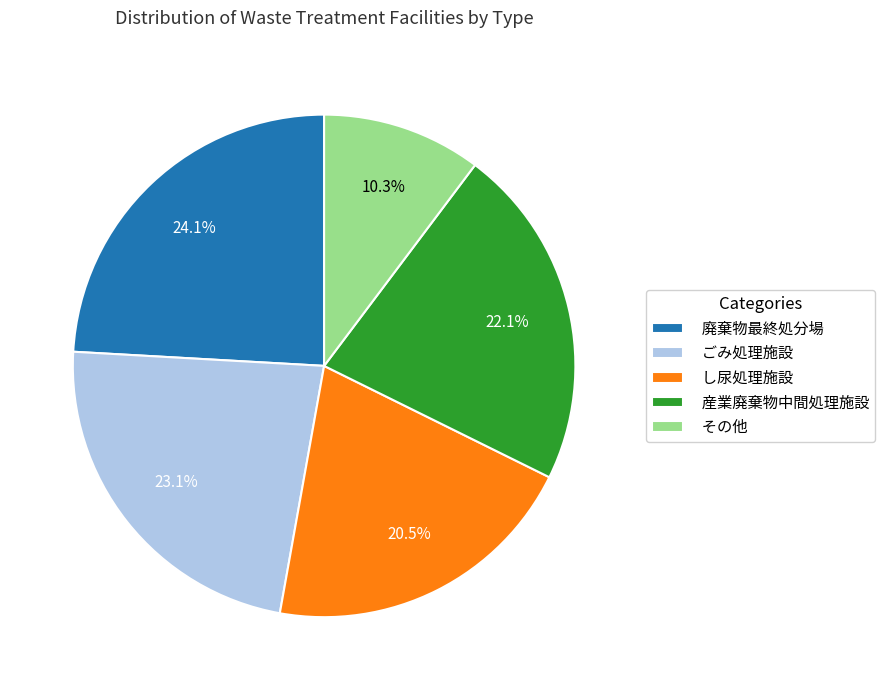

Which slice is the smallest?

その他